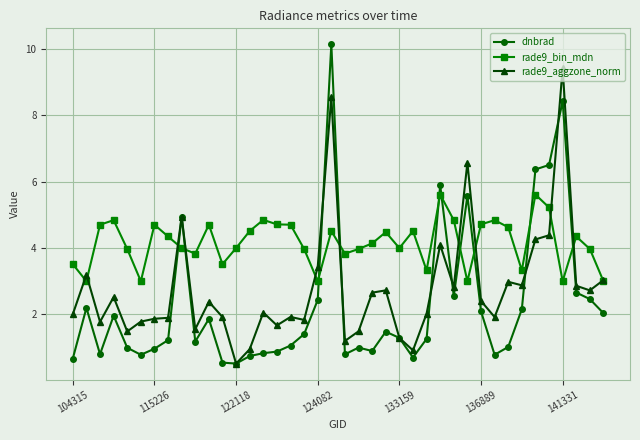

What is the value of the dnbrad point at the 38th from the left?

2.6